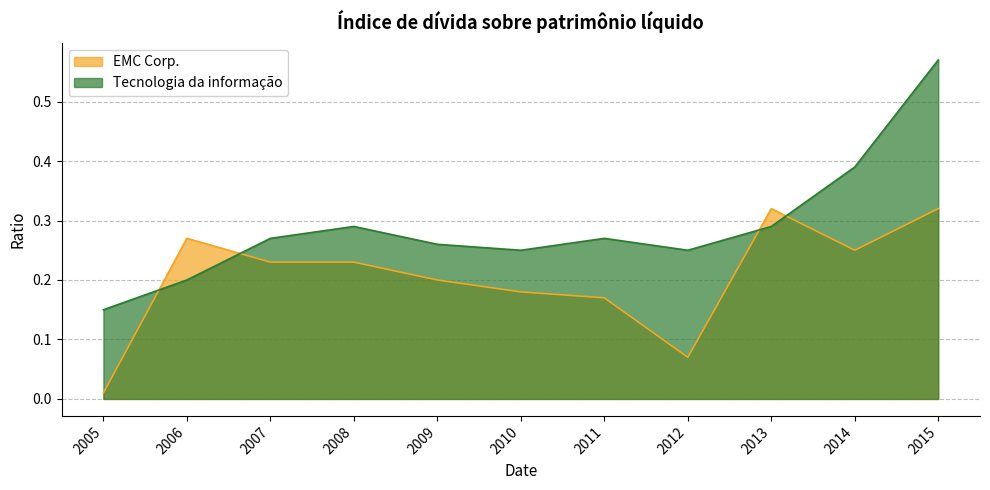

What are all the series names shown in the legend?

EMC Corp., Tecnologia da informação